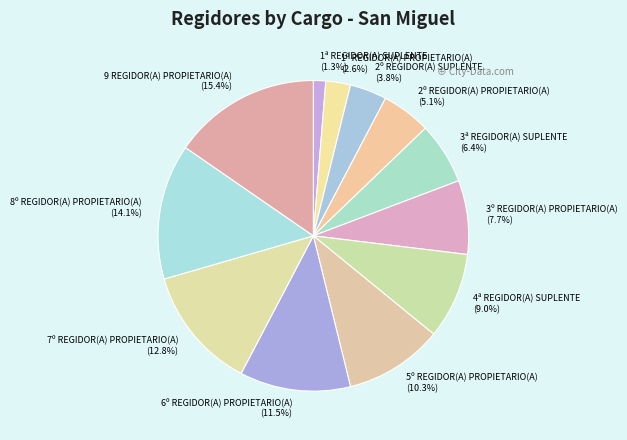

Which slice is the largest?

9 REGIDOR(A) PROPIETARIO(A)